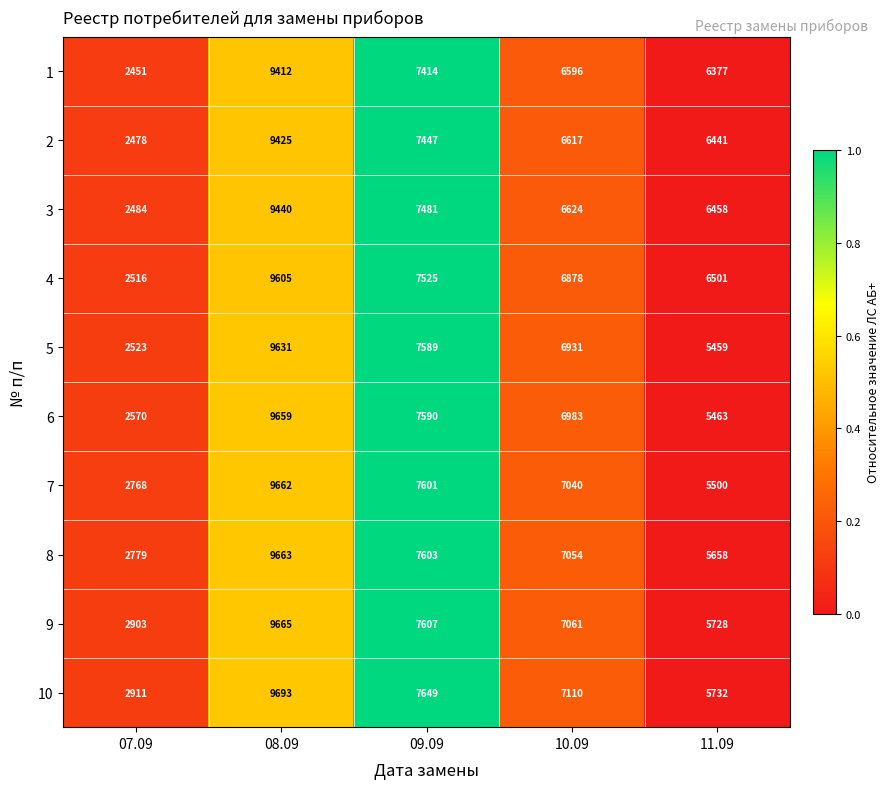

How many data points in 2 are less than 6617?

2